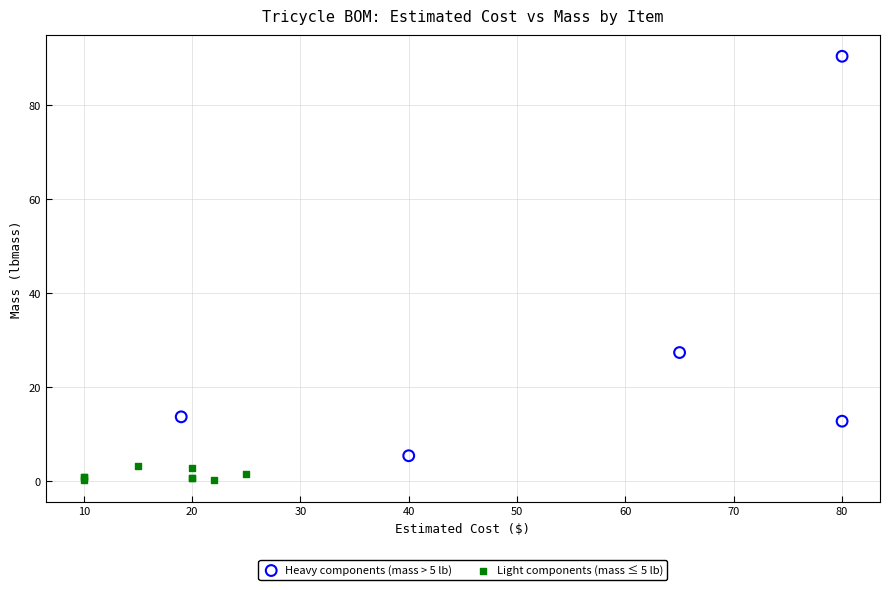

Which series contains the highest Y value?

Heavy components (mass > 5 lb)